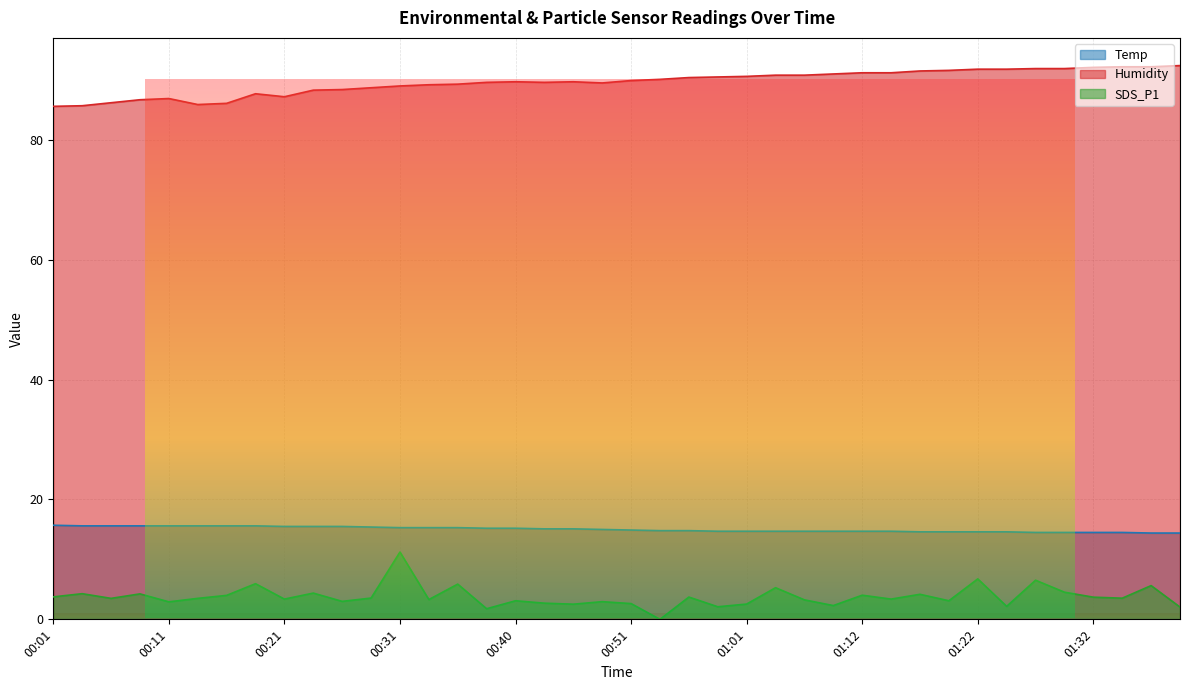

Rank the series at 00:40 from highest to lowest value.

Humidity, Temp, SDS_P1